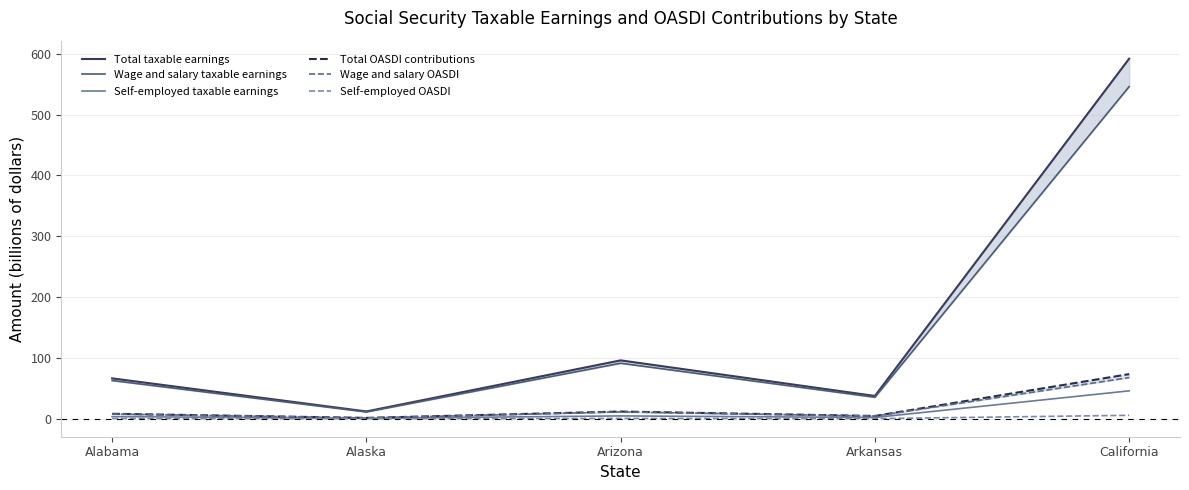

The value of Wage and salary taxable earnings at Alabama is 91.7. True or false?

False